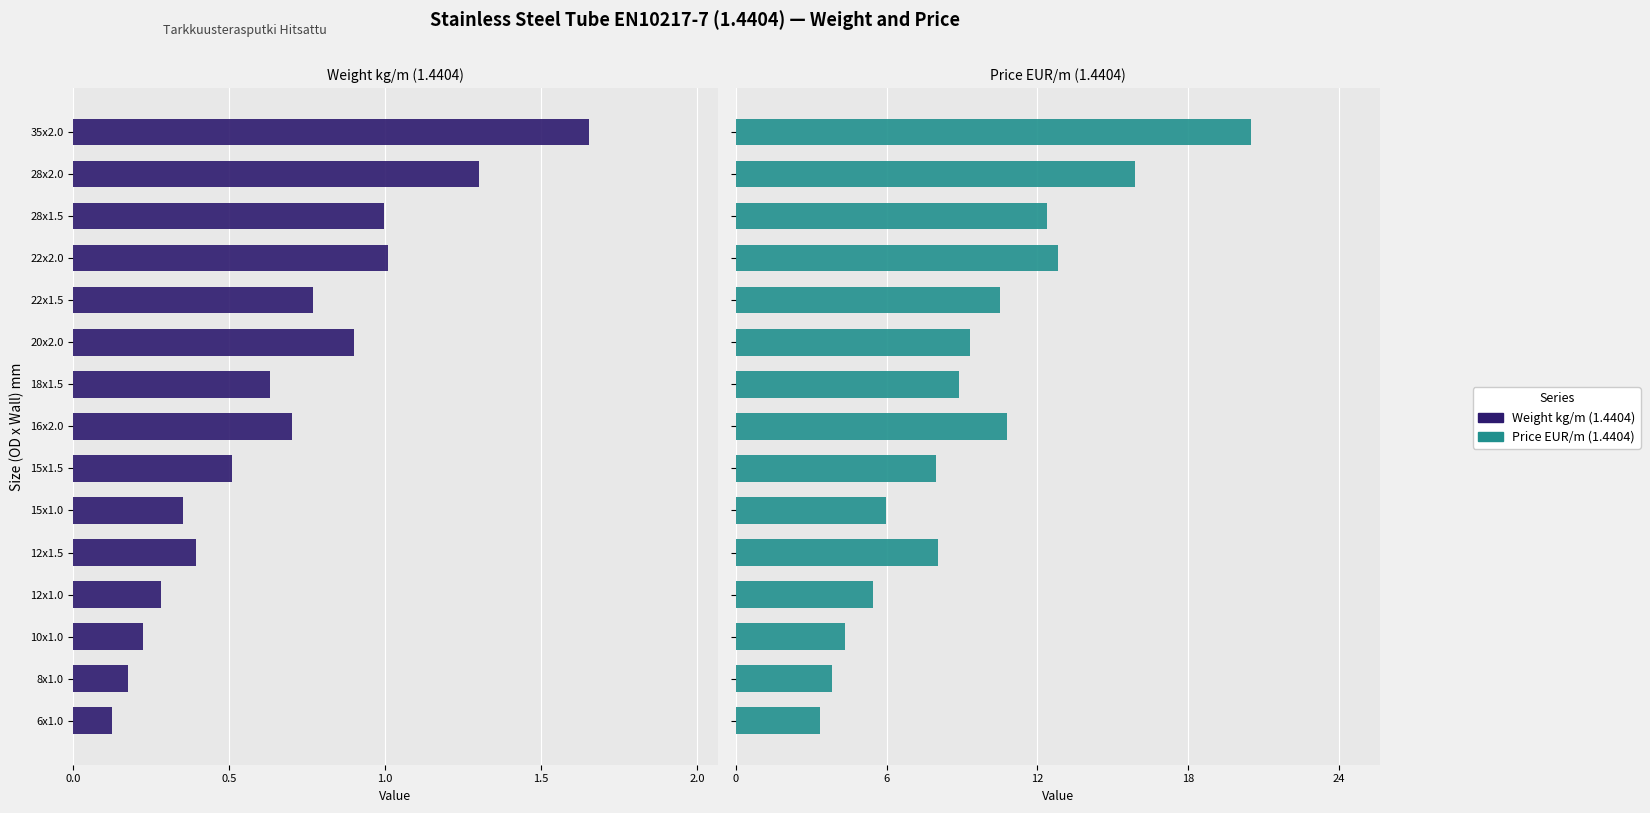

Rank the series by their maximum value, from highest to lowest.

Price EUR/m (1.4404), Weight kg/m (1.4404)